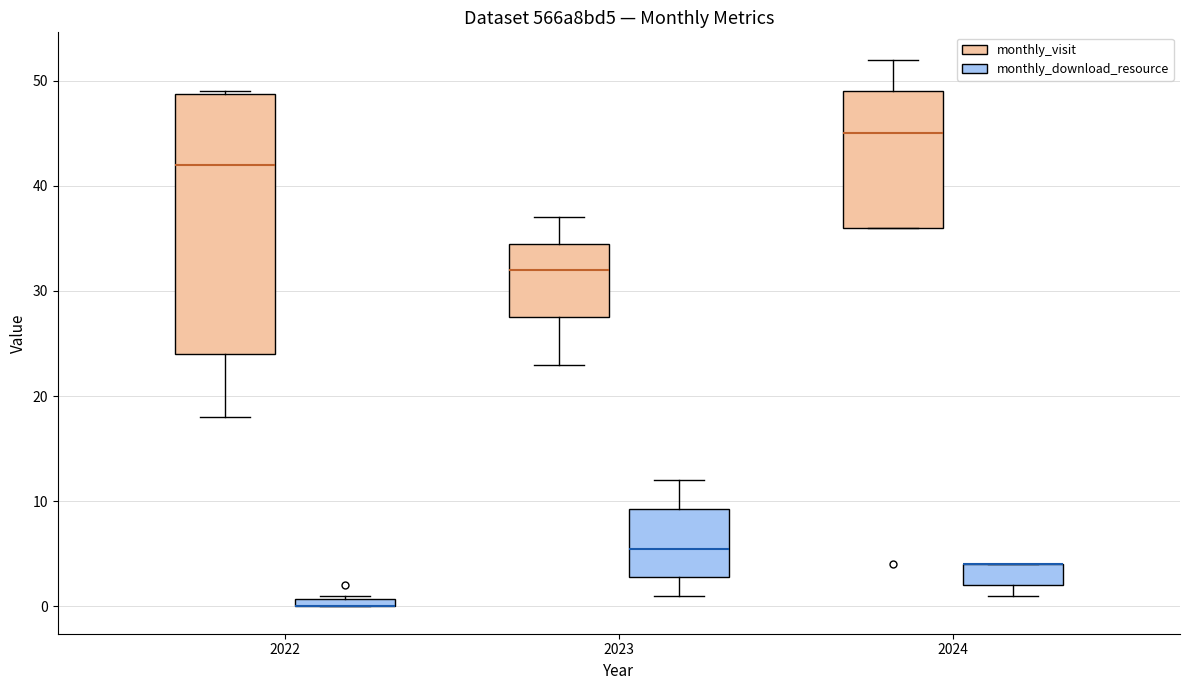

Where is the upper edge of the box for 2022 (monthly_download_resource) on the y-axis? The values are not printed on the chart, so give them approximately, as read against the axis.

1